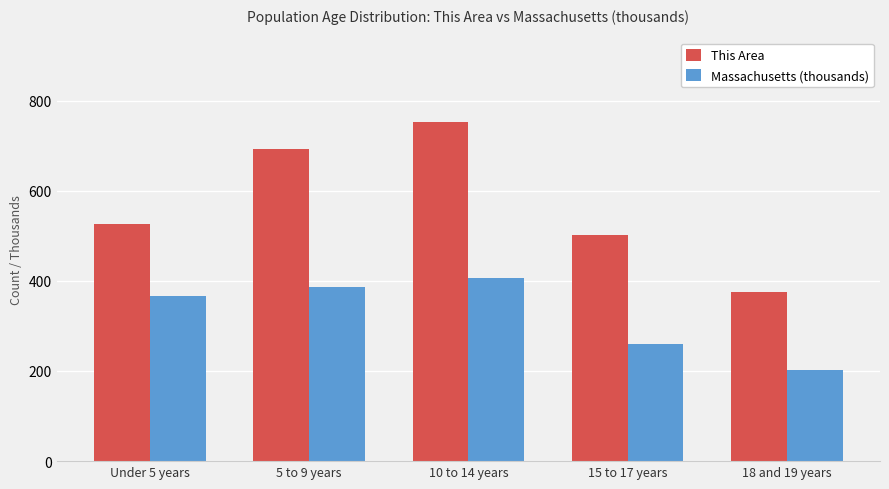

Which series has the largest total across all categories?

This Area